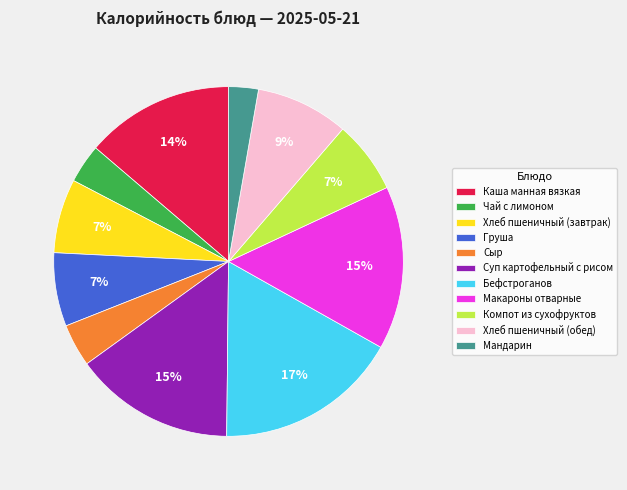

Is the sum of Чай с лимоном and Каша манная вязкая greater than half?

No